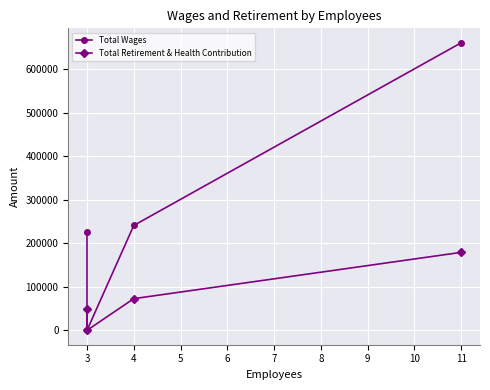

True or false: Total Retirement & Health Contribution has more than 0 interior local peaks.

False